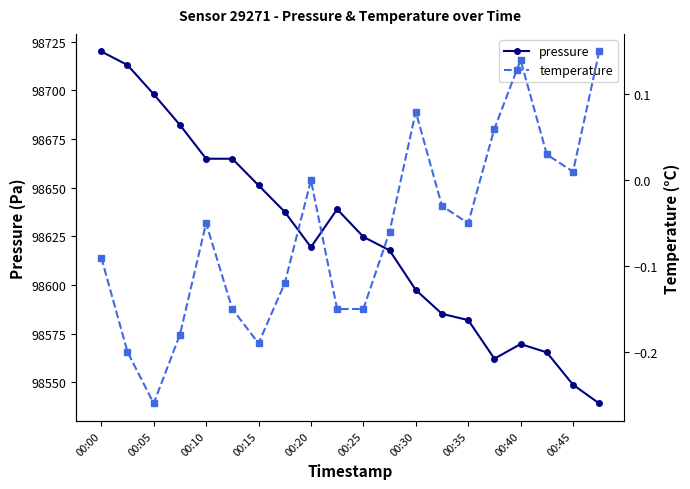

What is the sum of all pressure values?

1972481.9